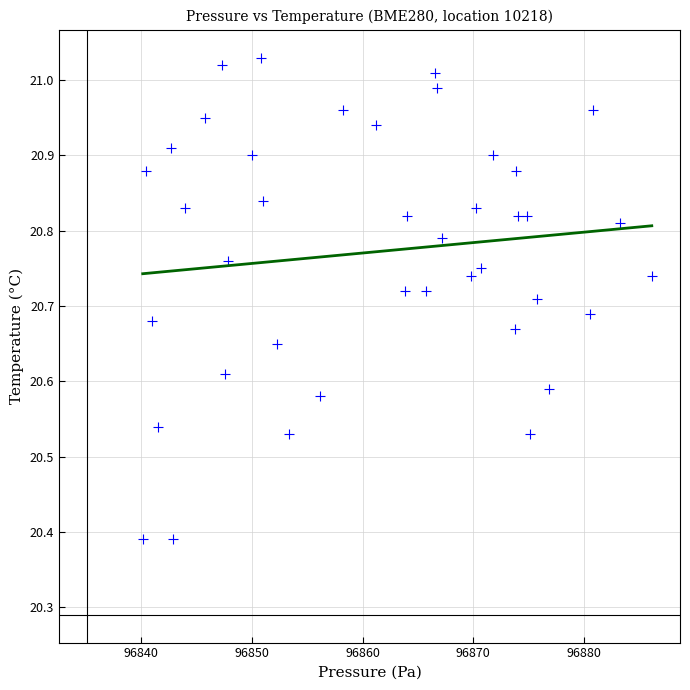

What is the range of Y values (max minus min)?

0.6